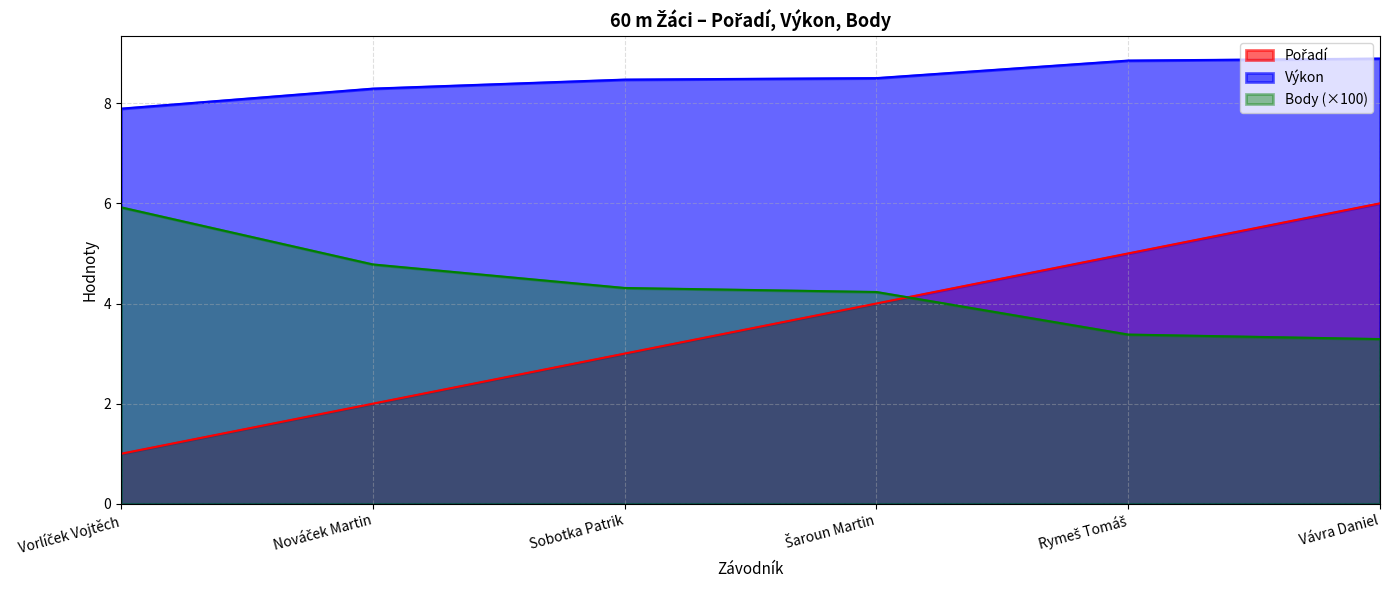

Which series changed the most between Vorlíček Vojtěch and Nováček Martin?

Body